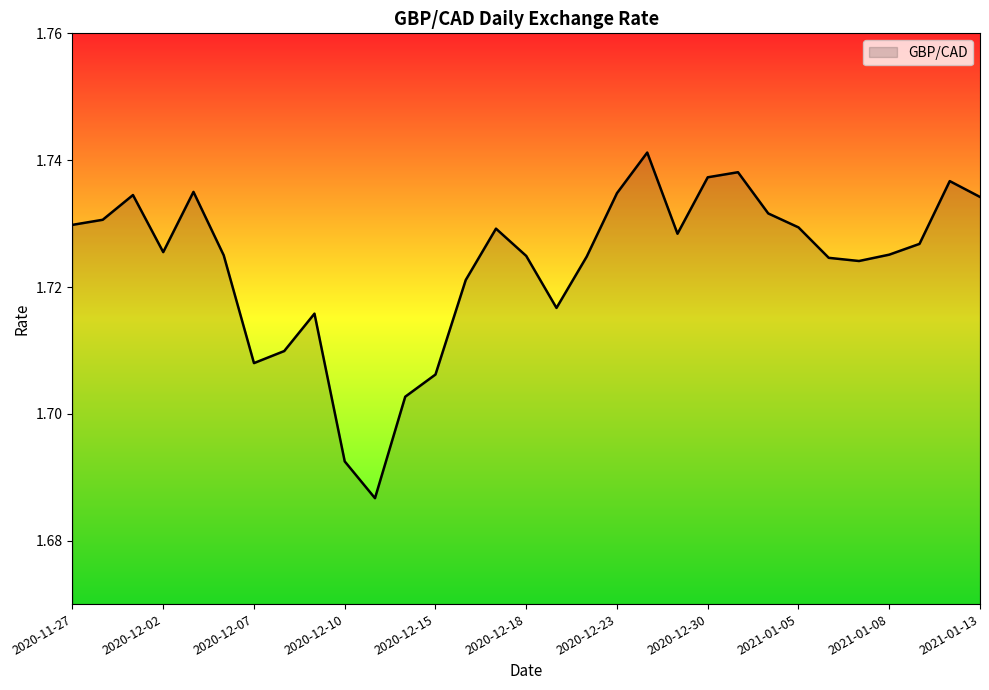

Is this an area chart (filled region under the line)?

Yes